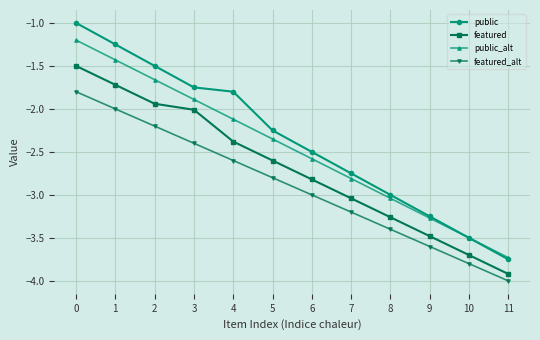

True or false: featured_alt has a value of -1.1 at 8.

False